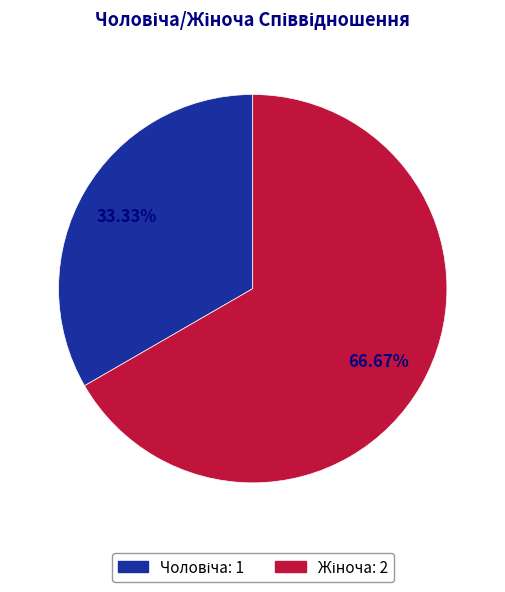

Which category has the smallest portion of the pie?

Чоловіча